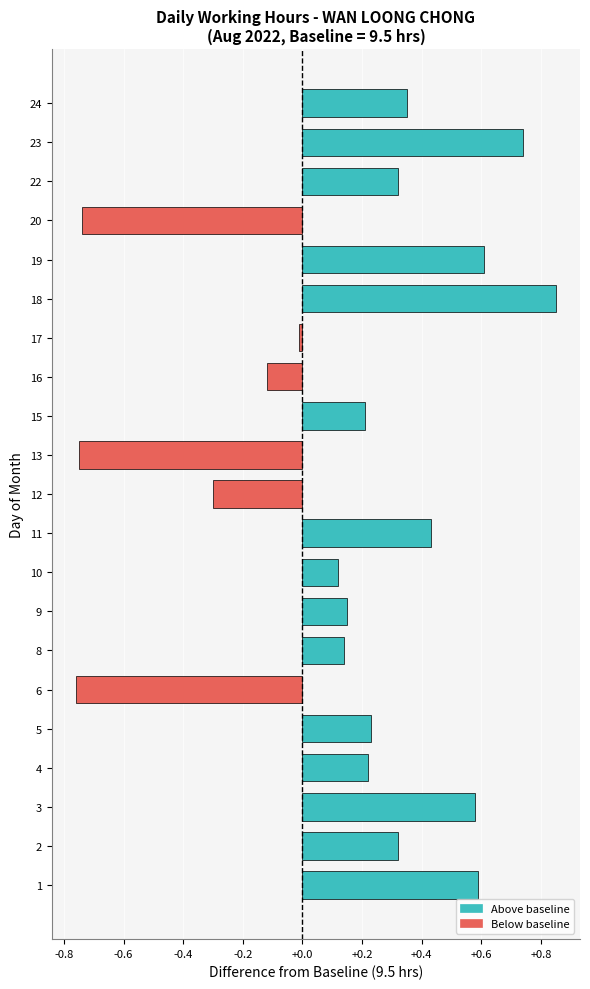

How many values are below zero?

6